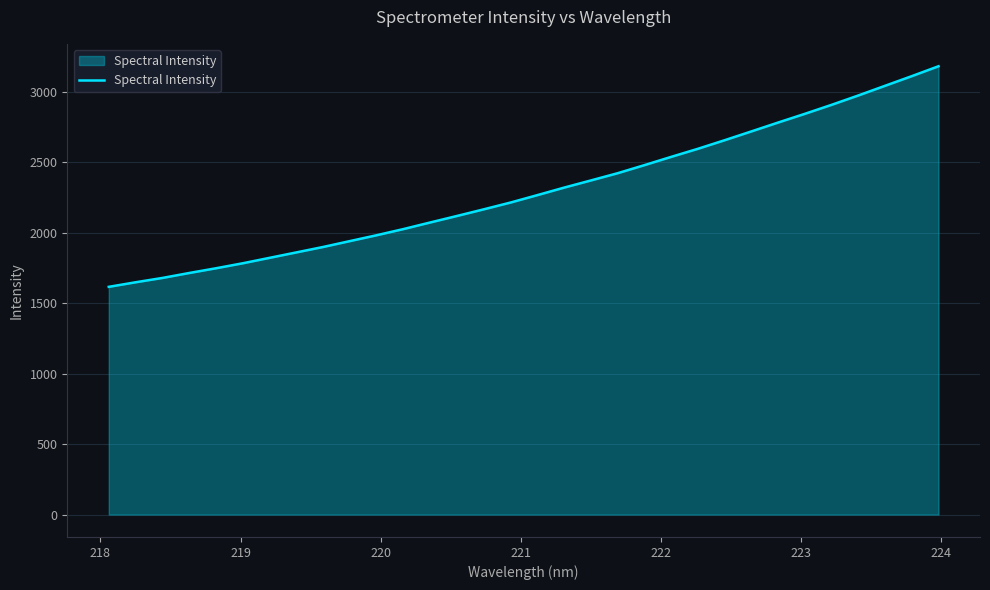

What is the smallest value displayed?

1615.5